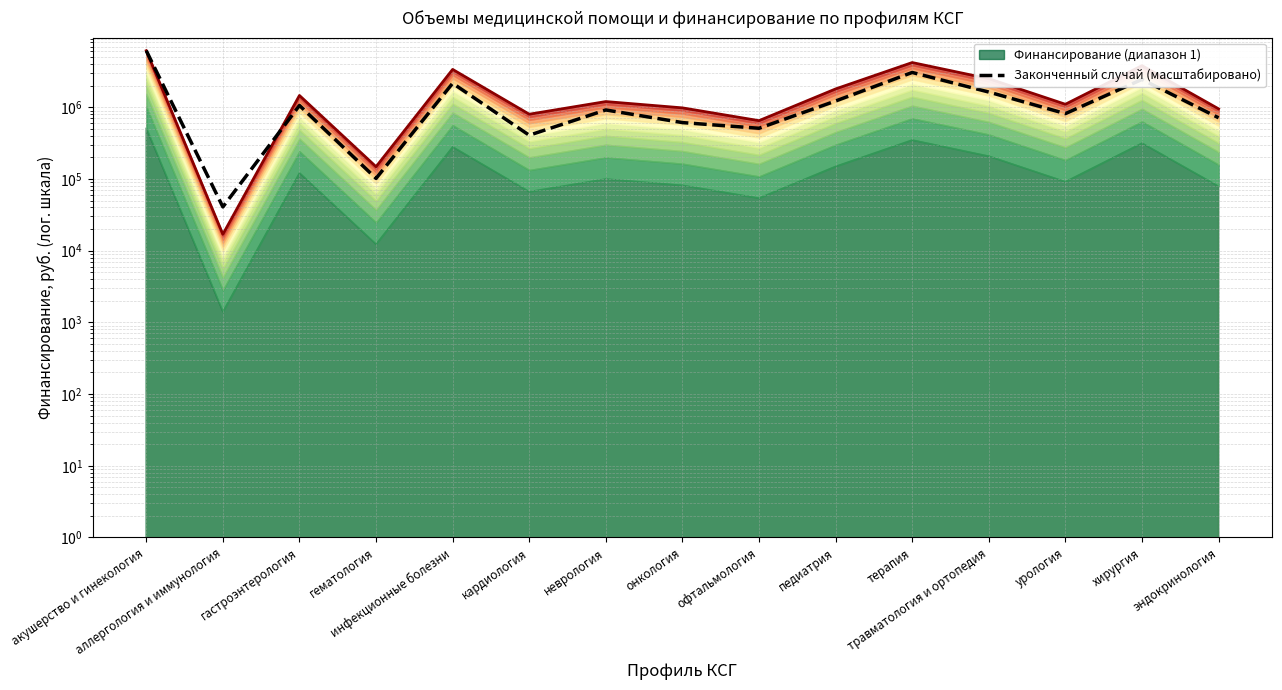

What is the minimum value for Финансирование, руб.?

16913.0